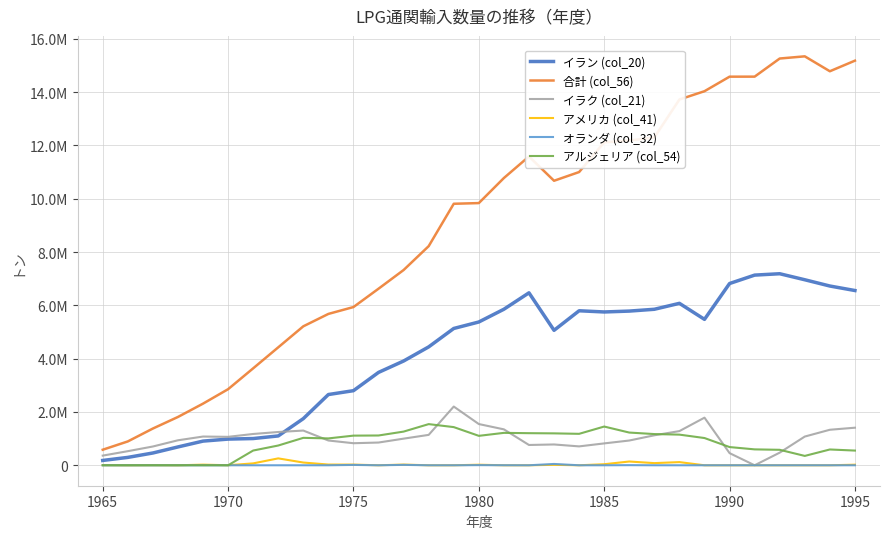

What are all the series names shown in the legend?

イラン (col_20), 合計 (col_56), イラク (col_21), アメリカ (col_41), オランダ (col_32), アルジェリア (col_54)